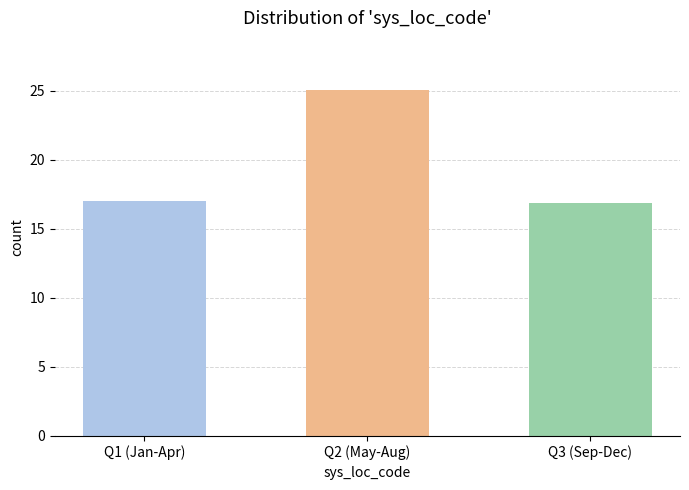

Which category has the lowest value across all series?

Q3 (Sep-Dec)